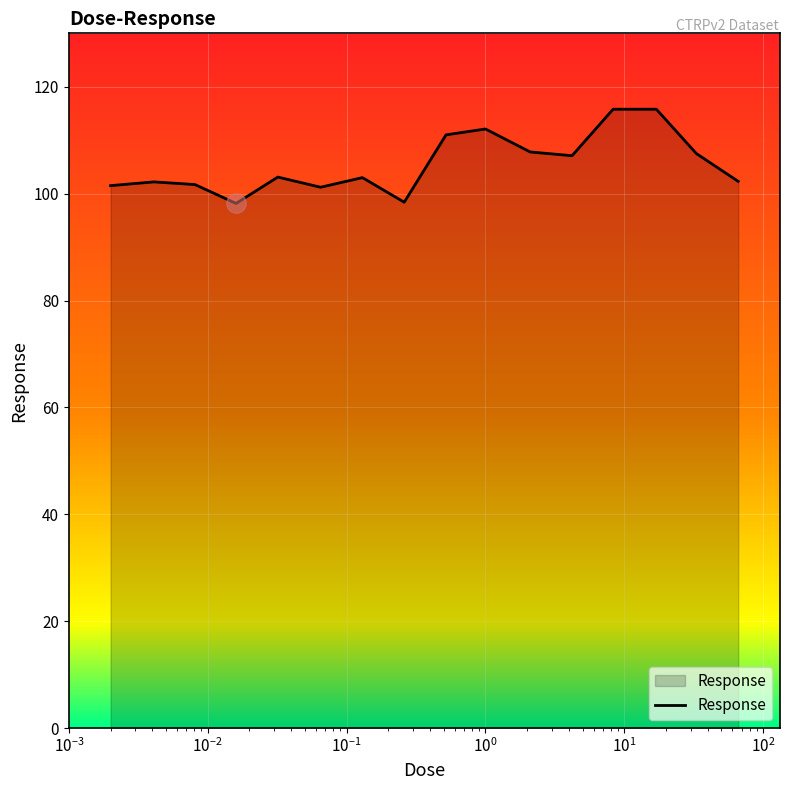

What is the maximum value shown in the chart?

115.8